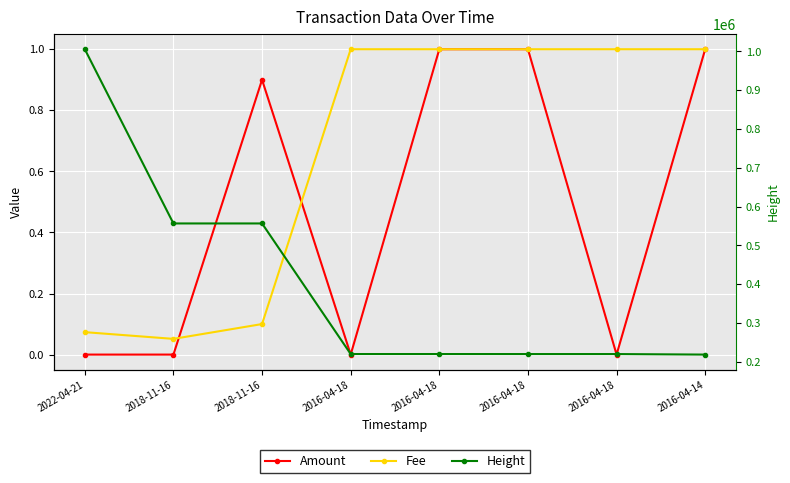

True or false: Amount has more than 1 interior local peaks.

False